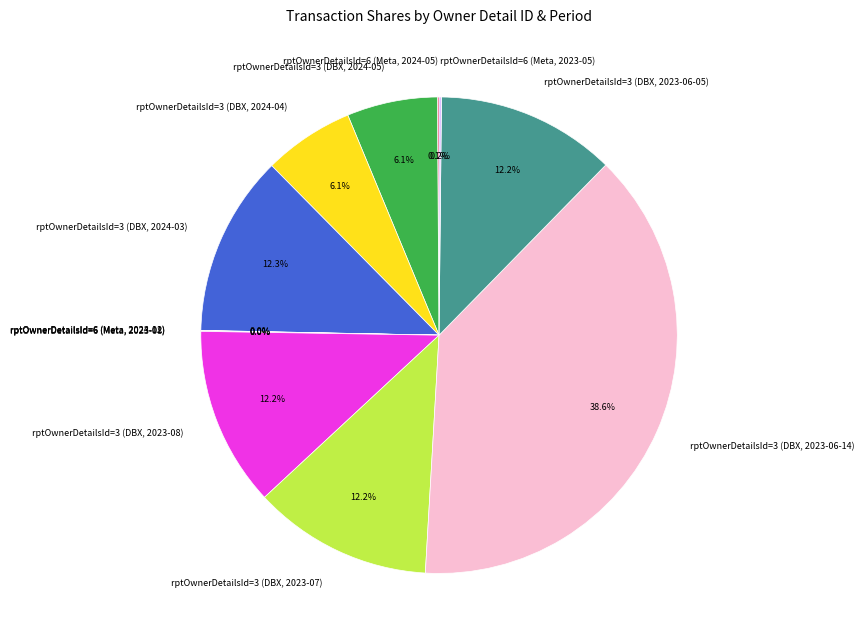

What percentage is NOT represented by rptOwnerDetailsId=3 (DBX, 2023-06-14)?

61.4%